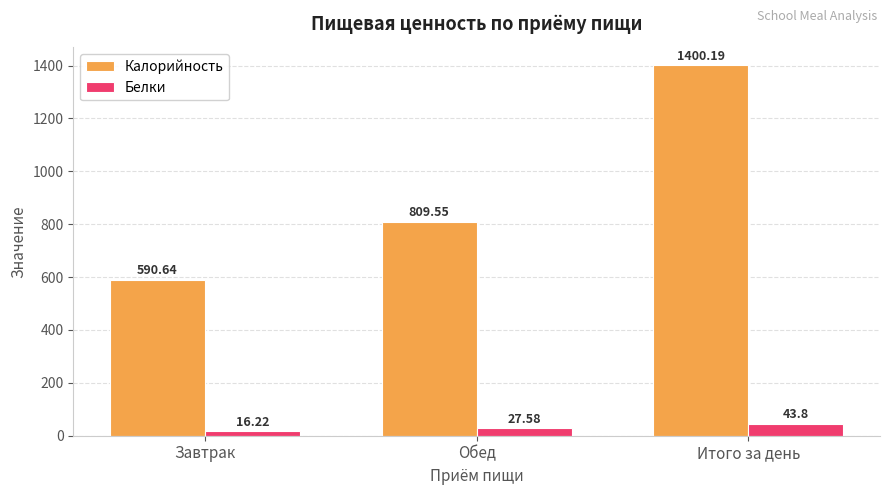

What is the minimum value shown in the chart?

16.2